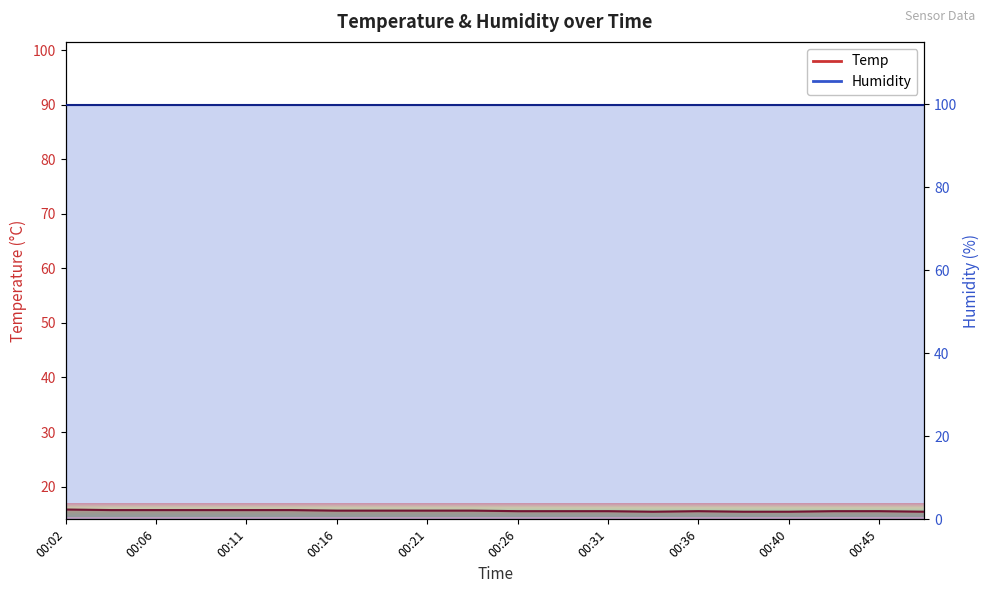

Which has a higher value, 00:19 or 00:04?

00:04